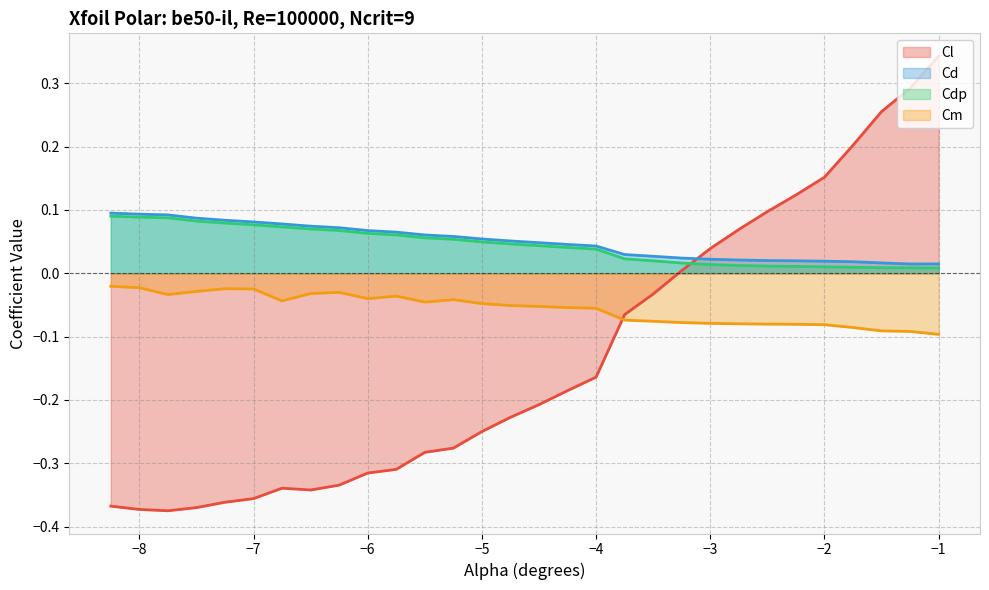

Which category has the highest value across all series?

−1